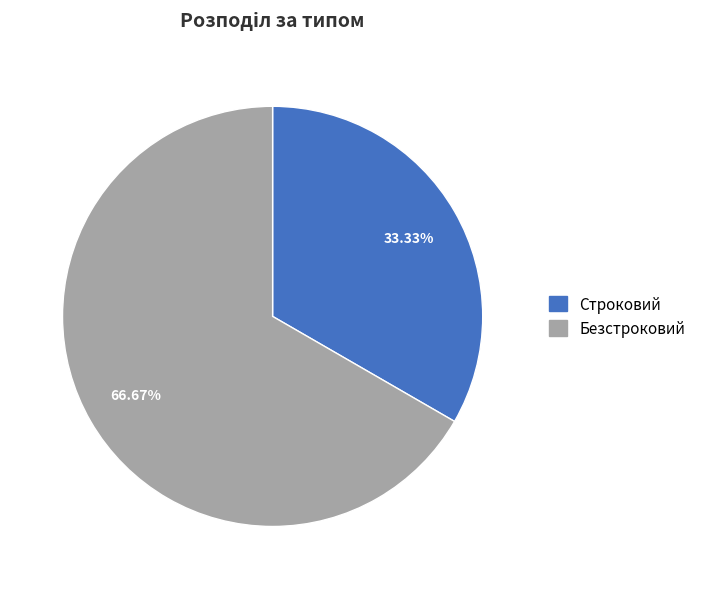

Count the number of slices in the pie.

2